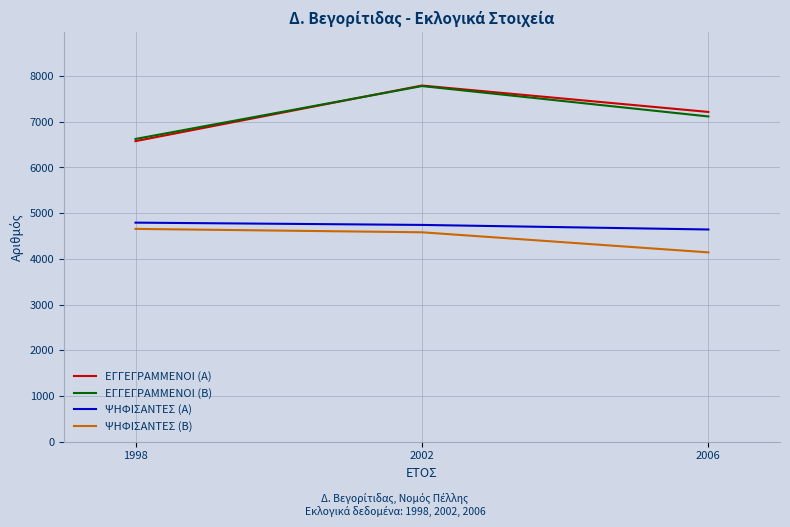

What is the sum of the ΕΓΓΕΓΡΑΜΜΕΝΟΙ (Α) values at 2002 and 1998?

14369